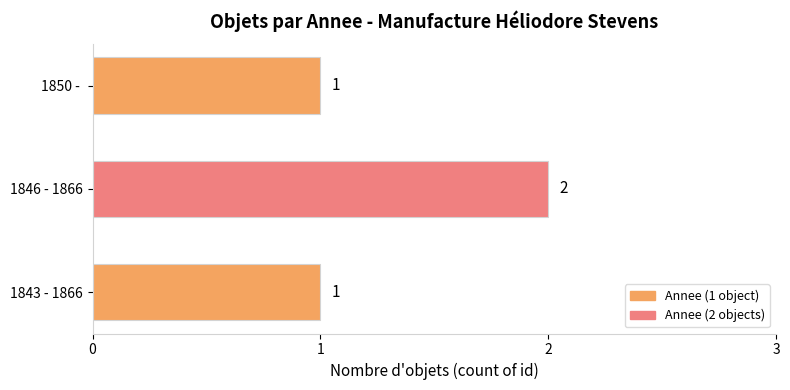

Count the values in the range 1 to 2.

3